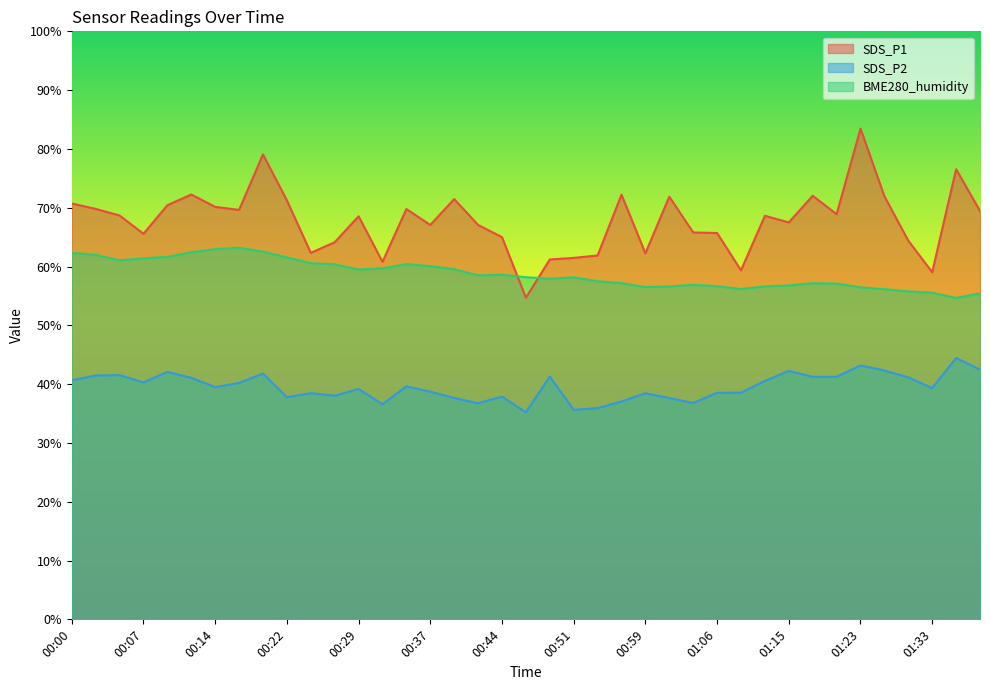

Is the value of SDS_P2 at 01:17 greater than the value of BME280_humidity at 00:46?

No